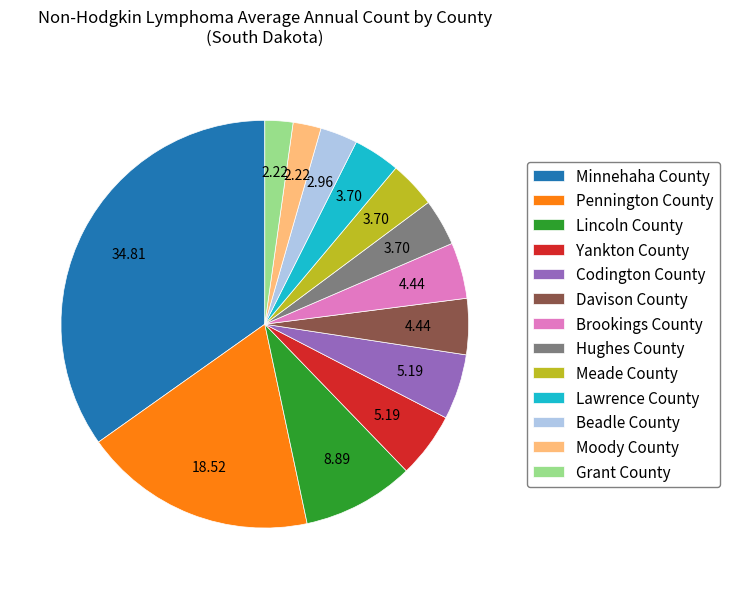

How many slices are in this pie chart?

13